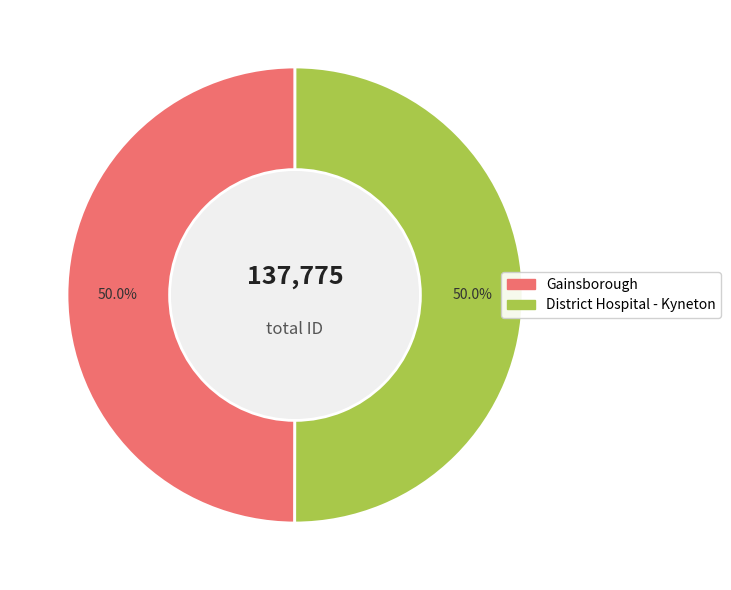

Is the sum of District Hospital - Kyneton and Gainsborough greater than half?

Yes